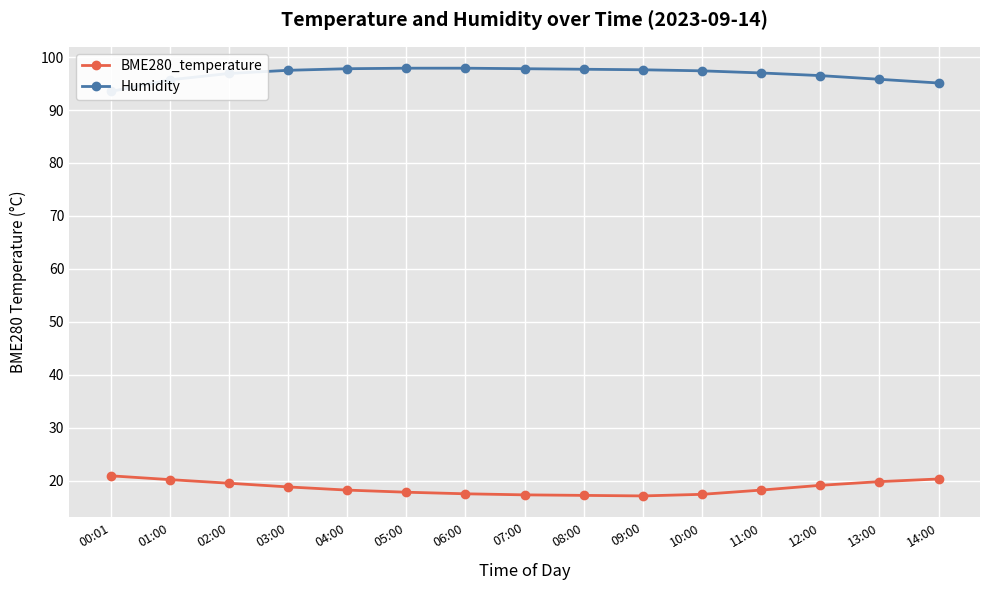

Reading right to left, what are all the values shown in this chart?

BME280_temperature: 20.3	19.8	19.1	18.2	17.4	17.1	17.2	17.3	17.5	17.8	18.2	18.8	19.5	20.2	20.9
Humidity: 95.1	95.8	96.5	97.0	97.4	97.6	97.7	97.8	97.9	97.9	97.8	97.5	96.9	95.7	93.5